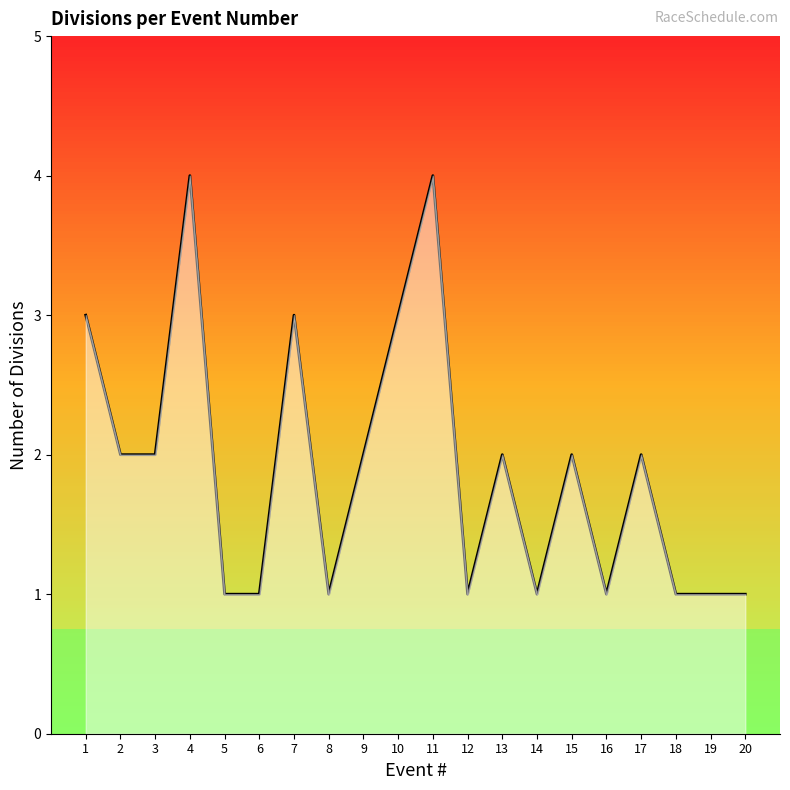

What is the approximate value at 11?

4